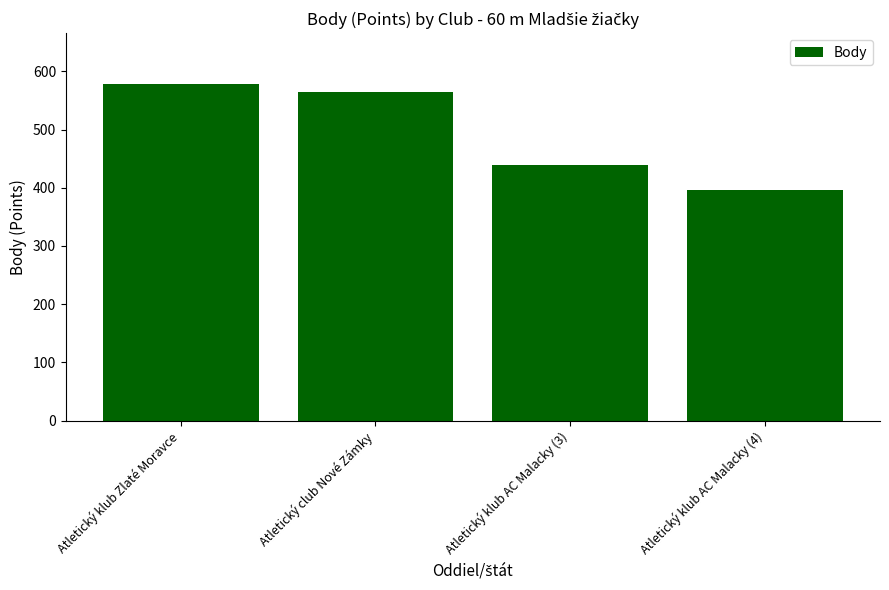

Are the bars grouped side by side (vs. stacked)?

No